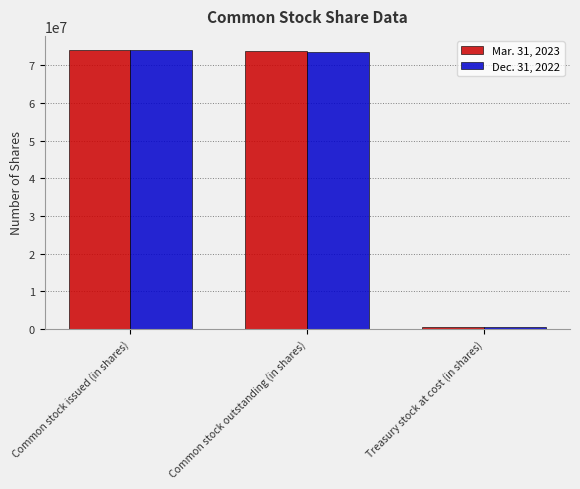

What is the highest value of the Mar. 31, 2023 series?

74102008